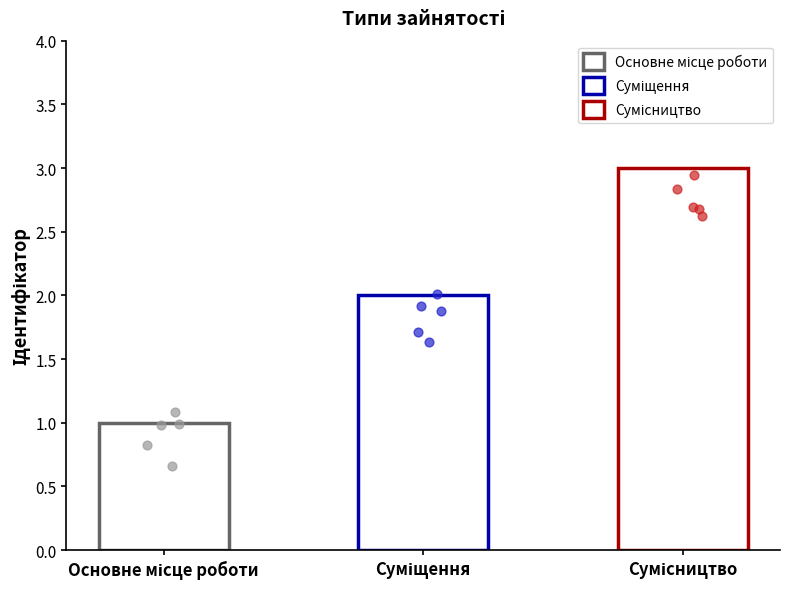

Approximately how many times larger is the value at Суміщення compared to Основне місце роботи?

2.0